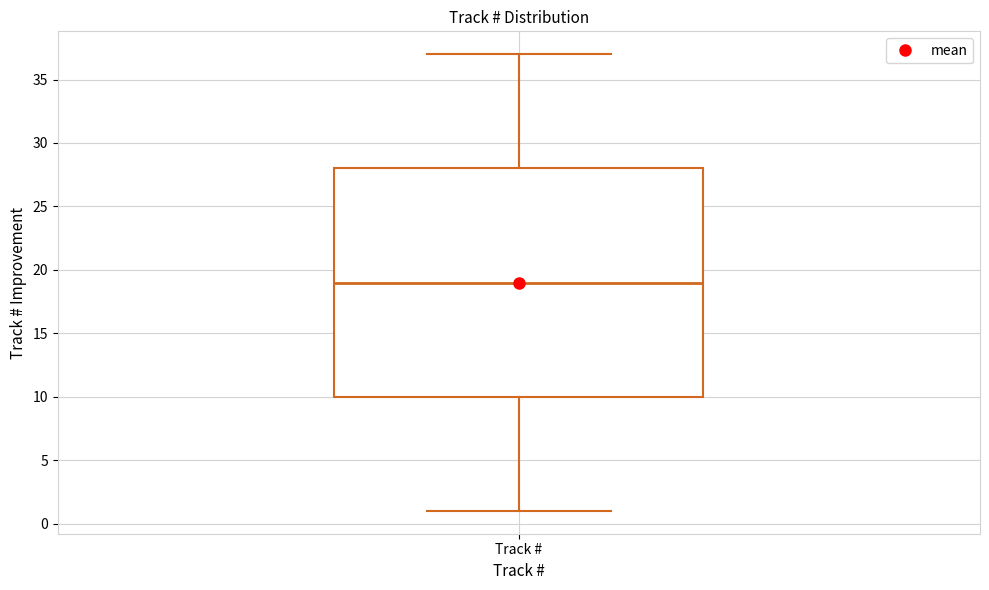

Read this box plot against the y-axis: the position of the median line, the range covered by the box, and the ends of both whiskers. The values are not printed on the chart, so give them approximately, as read against the axis.

median 19, box 10 to 28, whiskers 1 to 37